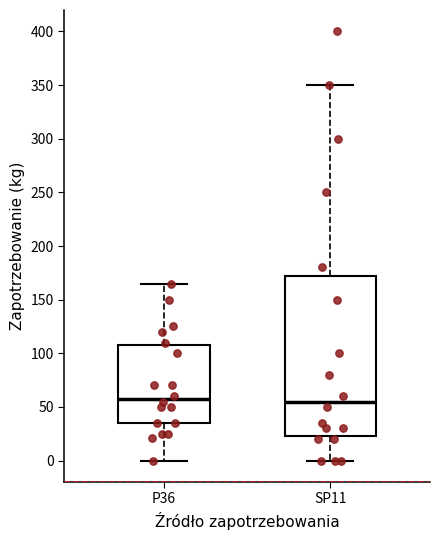

Where is the upper edge of the box for P36 on the y-axis? The values are not printed on the chart, so give them approximately, as read against the axis.

110